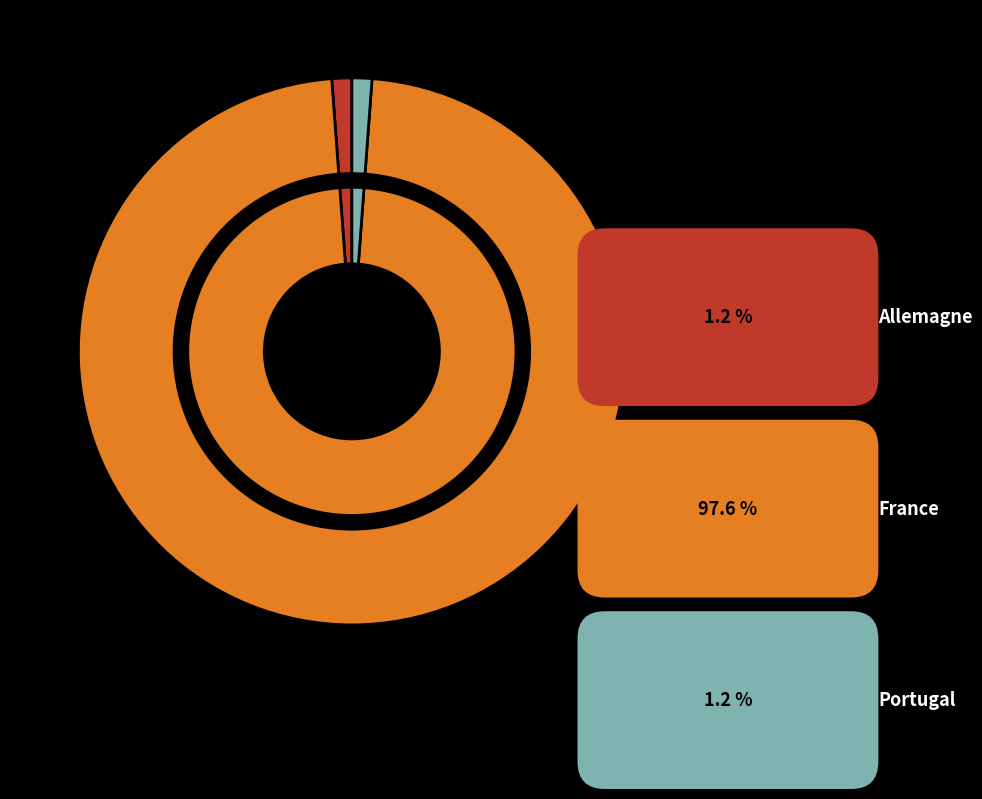

The Portugal slice represents 1% of the pie. True or false?

True